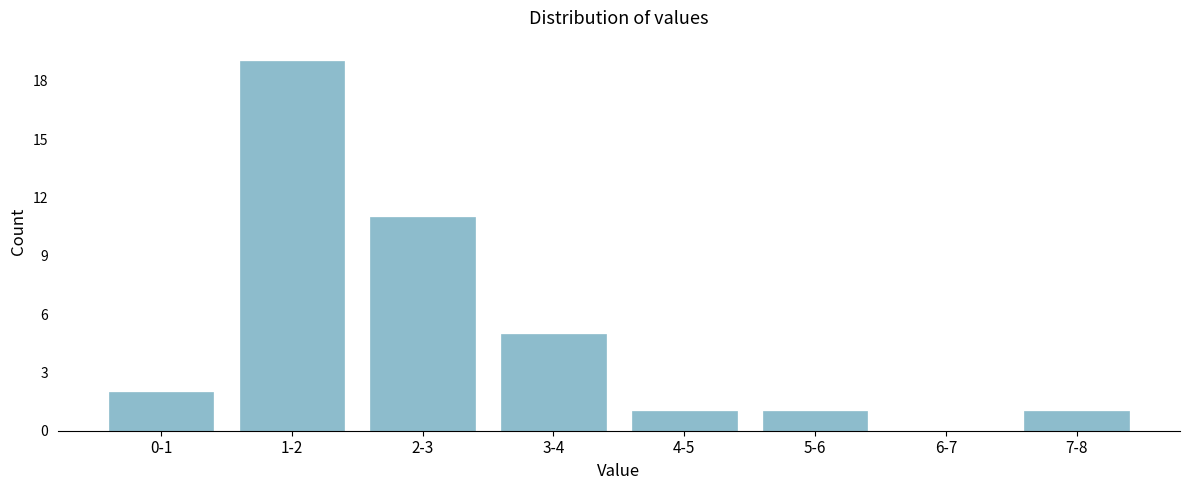

Reading left to right, extract all data points from this chart.

0-1=2	1-2=19	2-3=11	3-4=5	4-5=1	5-6=1	6-7=0	7-8=1